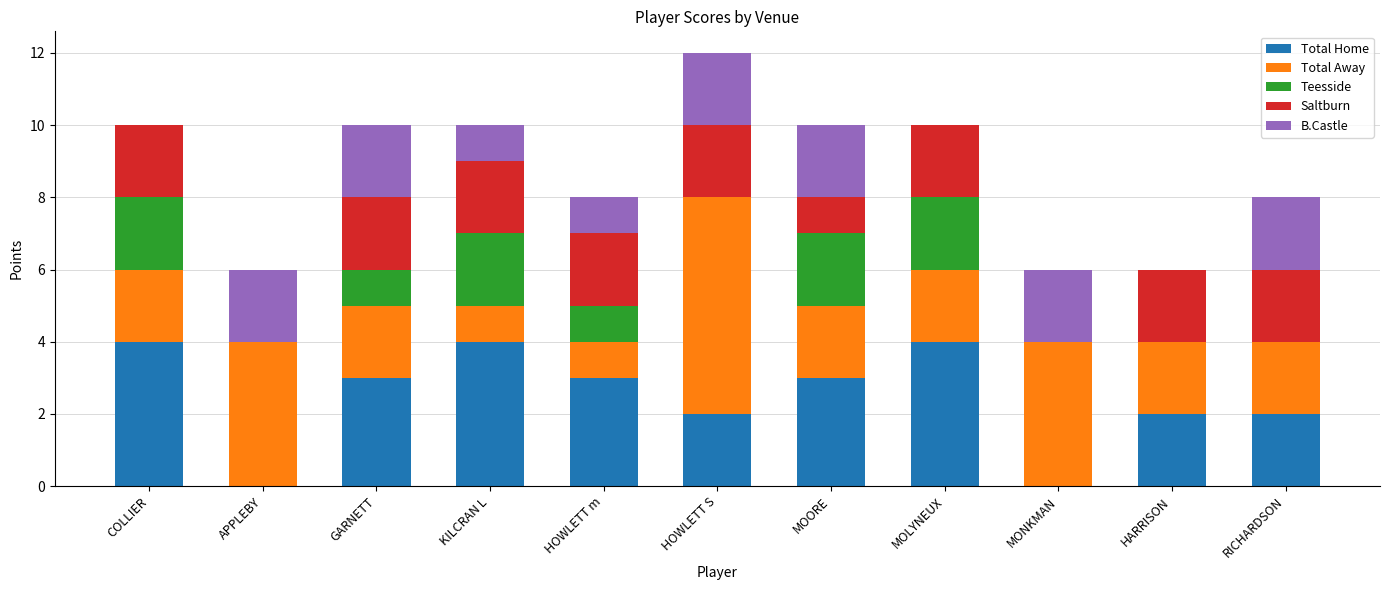

What is the total value across all series at KILCRAN L?

10